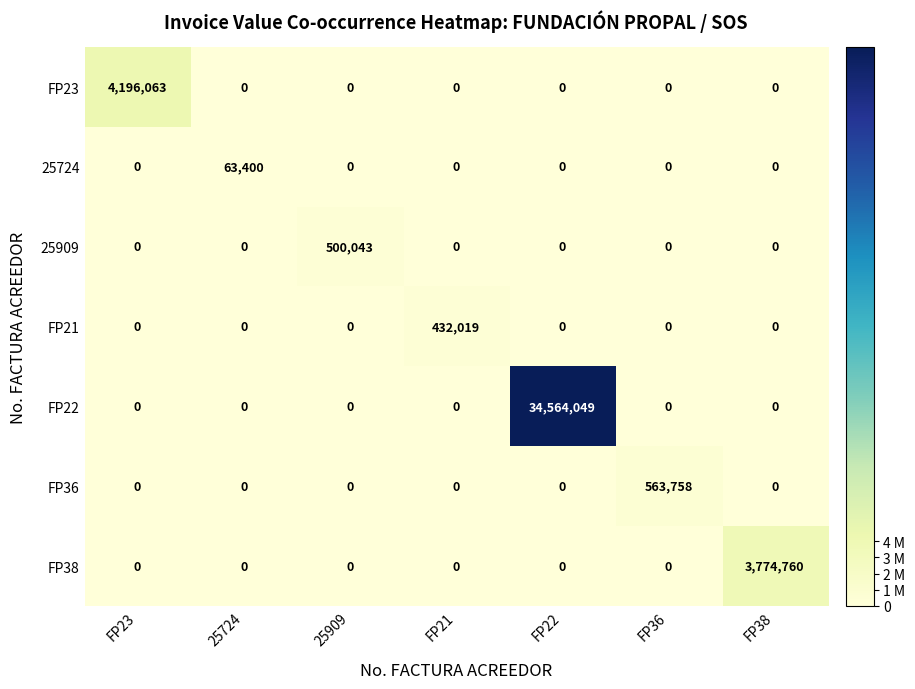

What is the maximum value shown in the chart?

34564049